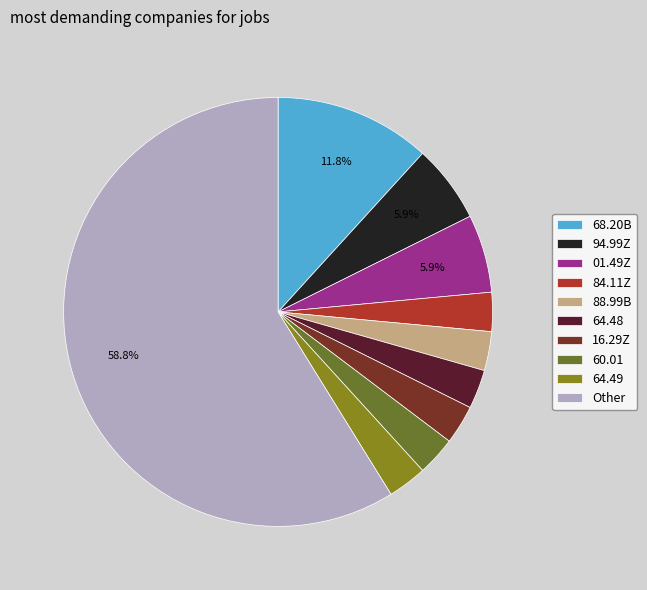

Count the number of slices in the pie.

10